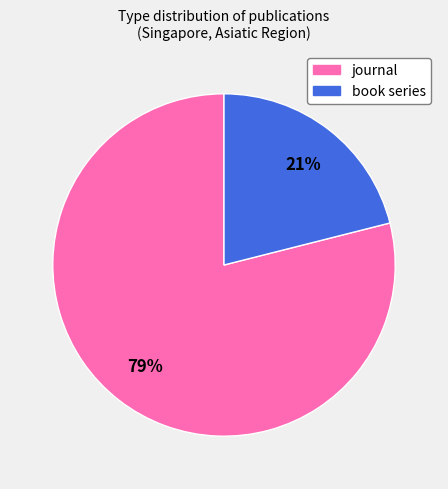

Does journal represent more than half of the total?

Yes